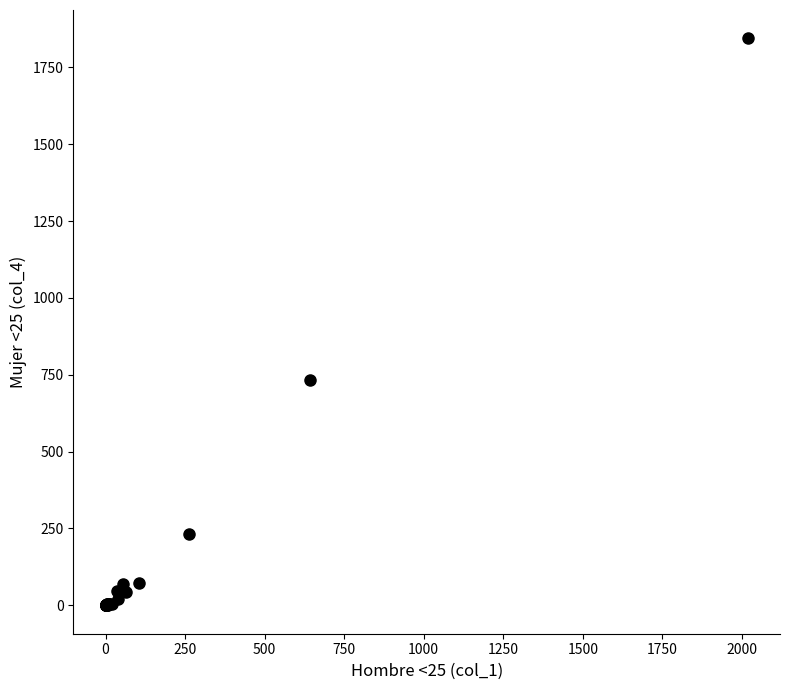

What Y value in the scatter plot is closest to 922?

732